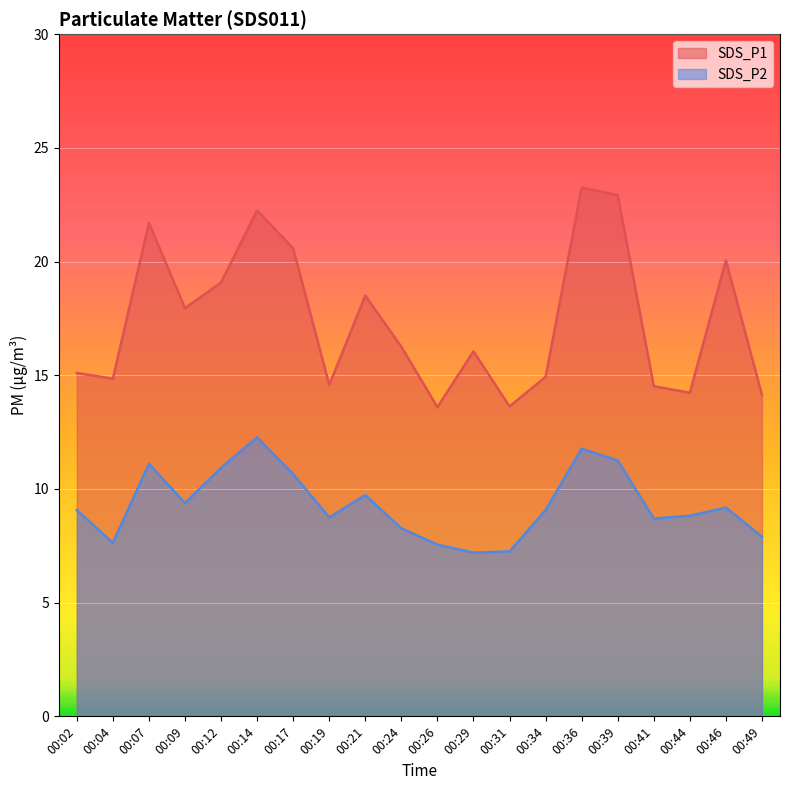

Which series has the largest total across all categories?

SDS_P1